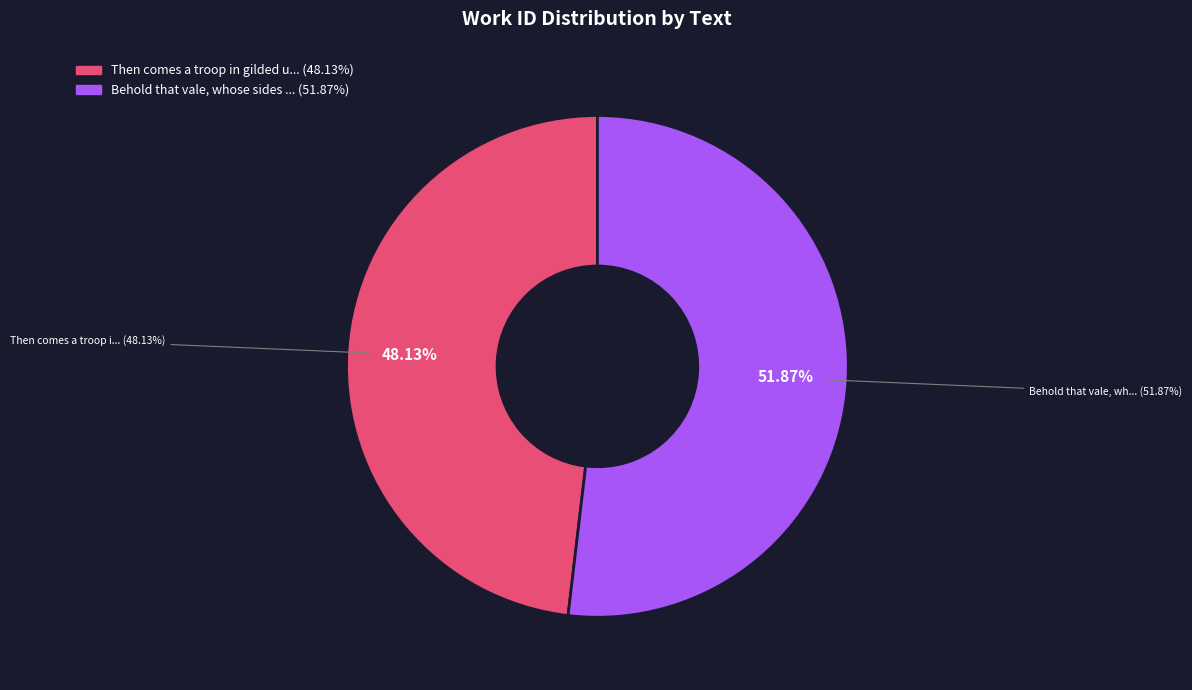

Is there a majority slice in this chart?

Yes